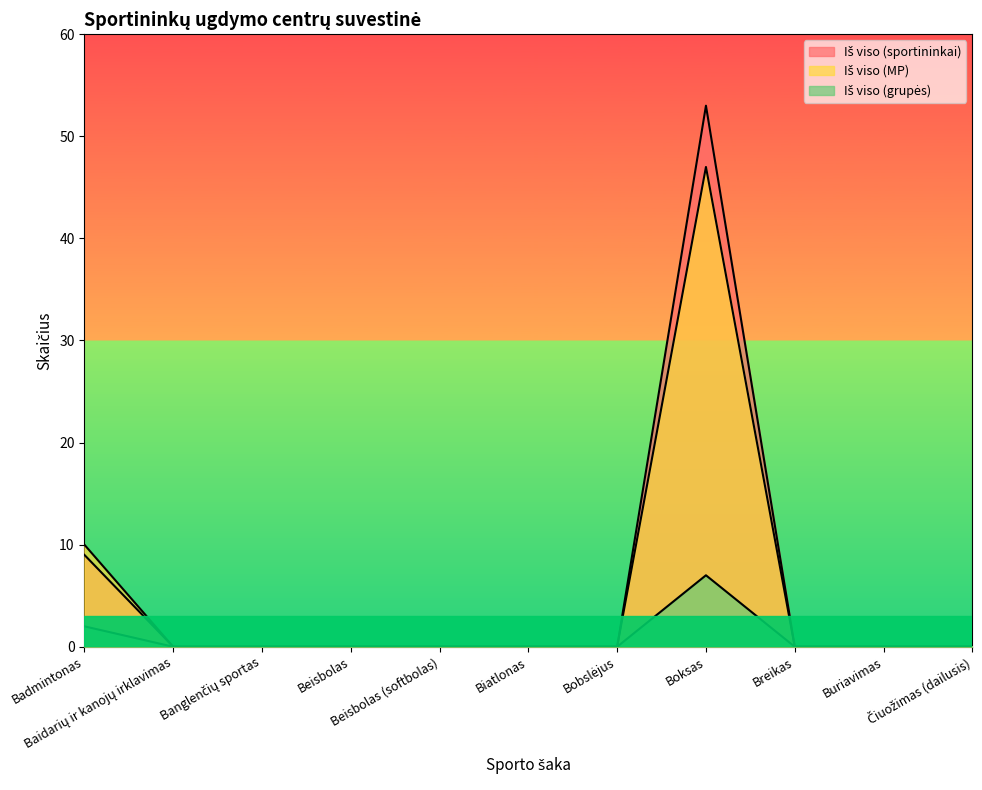

True or false: Iš viso (MP) and Iš viso (sportininkai) cross at least once.

False